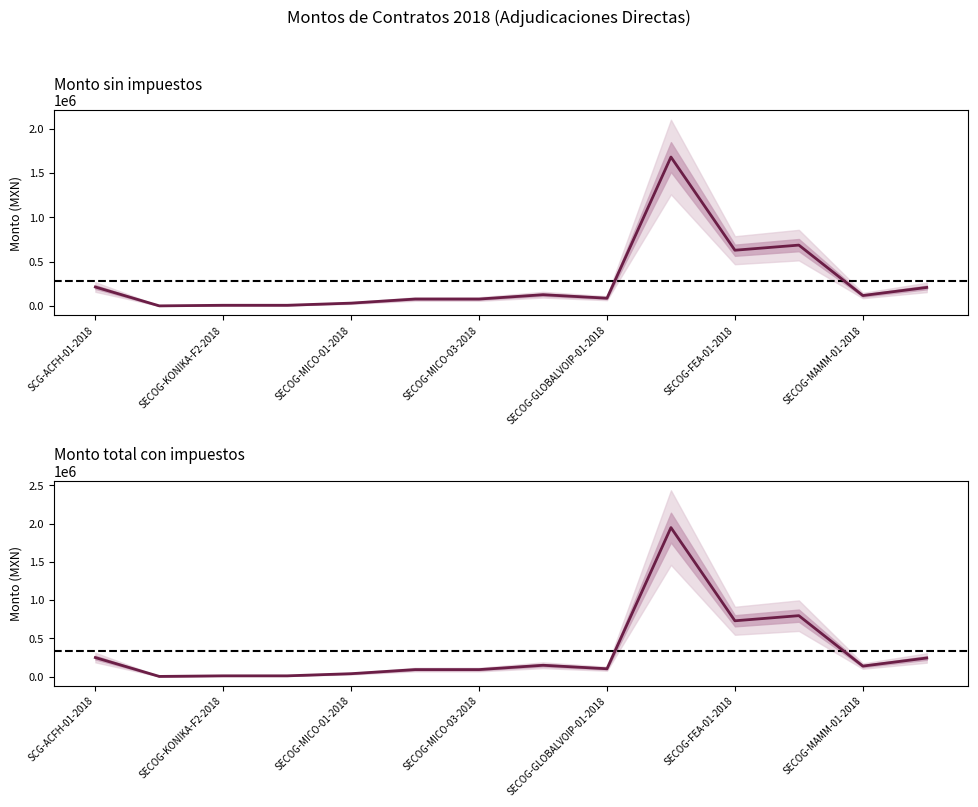

Read the Monto sin impuestos value at SECOG-GLOBALVOIP-01-2018.

89980.1